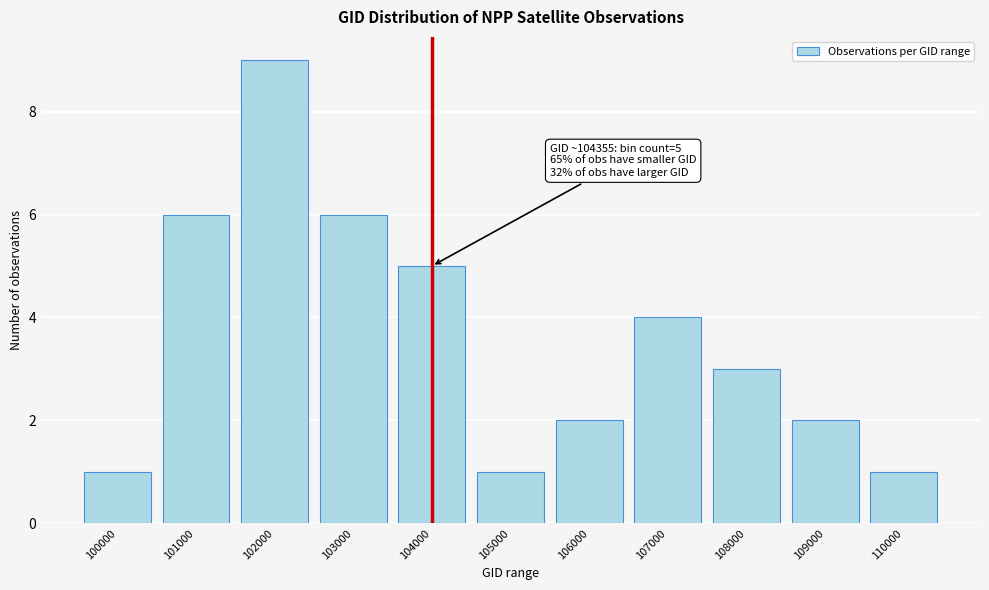

Reading left to right, list all the values displayed in this chart.

1	6	9	6	5	1	2	4	3	2	1